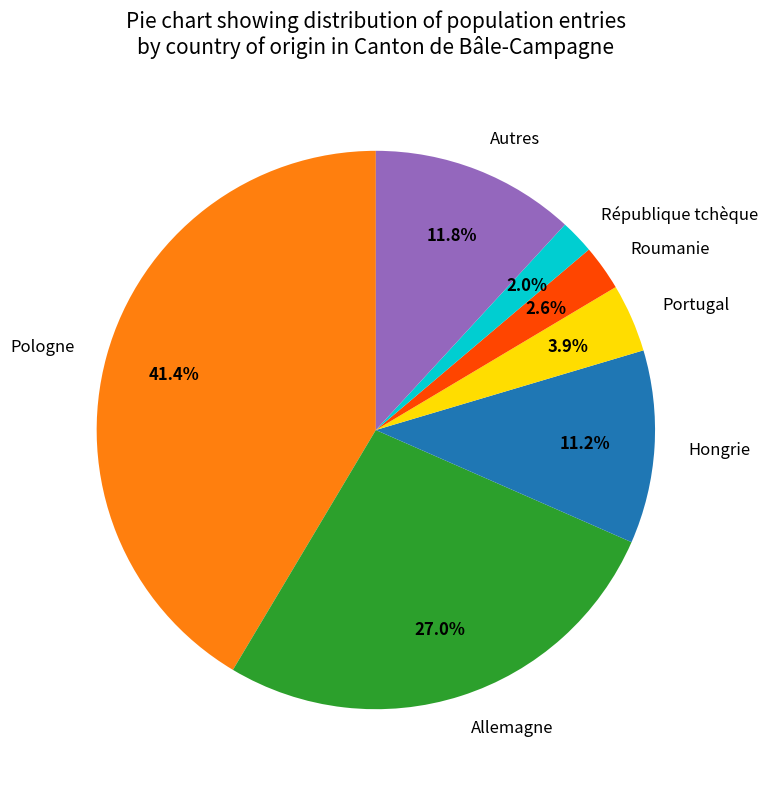

What percentage is the Portugal slice, to the nearest percent?

4%